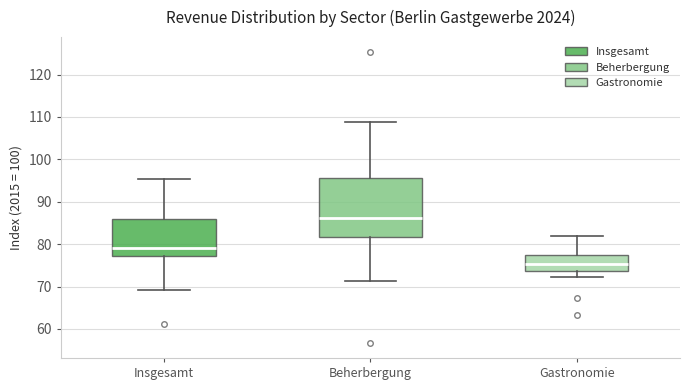

Reading left to right, read every box against the y-axis: the position of its median line, the range the box covers, and the ends of its whiskers. The values are not printed on the chart, so give them approximately, as read against the axis.

Insgesamt: median 79, box 77 to 86, whiskers 69 to 95
Beherbergung: median 86, box 82 to 96, whiskers 71 to 109
Gastronomie: median 75, box 74 to 78, whiskers 72 to 82